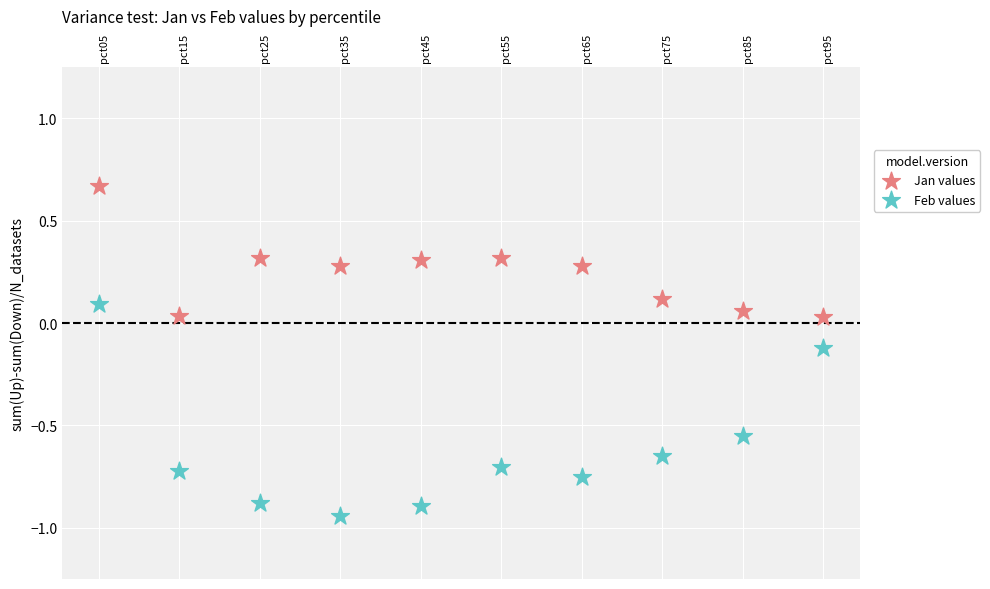

Which series has the widest spread of Y values?

Feb values